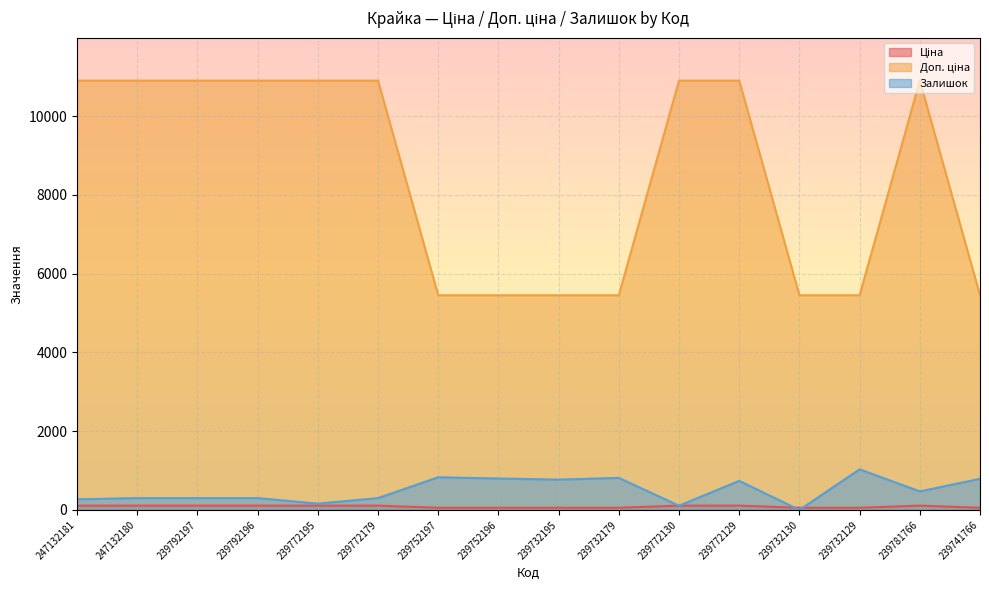

Which has a higher value, 239772195 or 239772129?

239772195